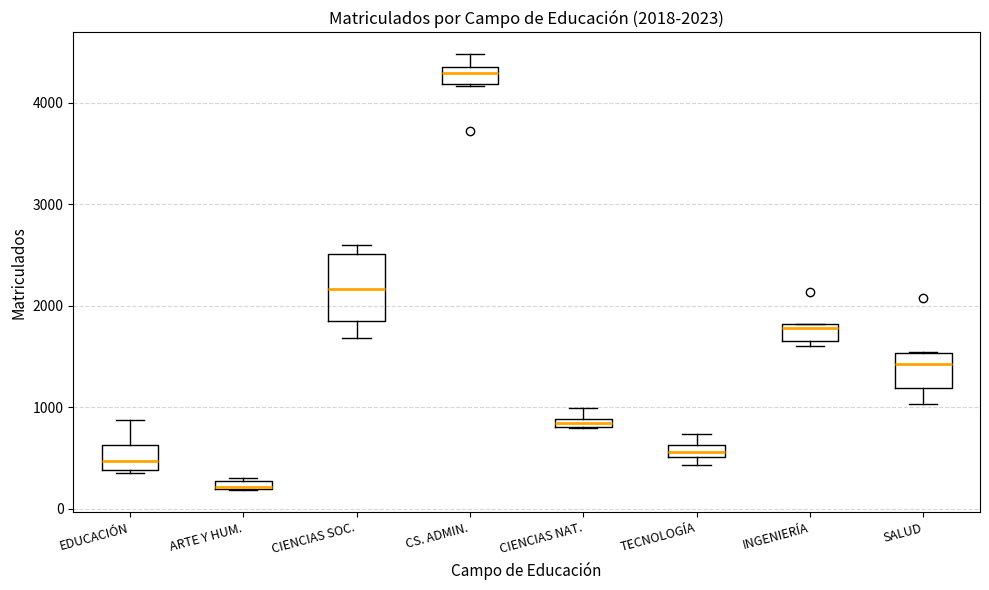

Which box is the tallest, from its lower edge to its upper edge?

CIENCIAS SOC.